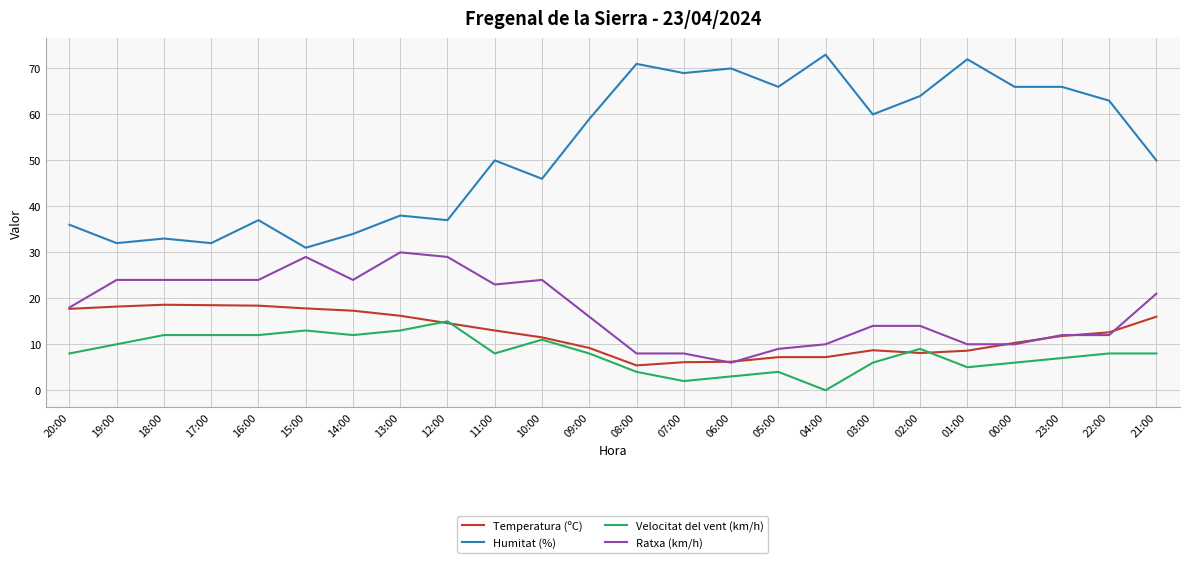

At 16:00, list the series in order from smallest to largest.

Velocitat del vent (km/h), Temperatura (ºC), Ratxa (km/h), Humitat (%)